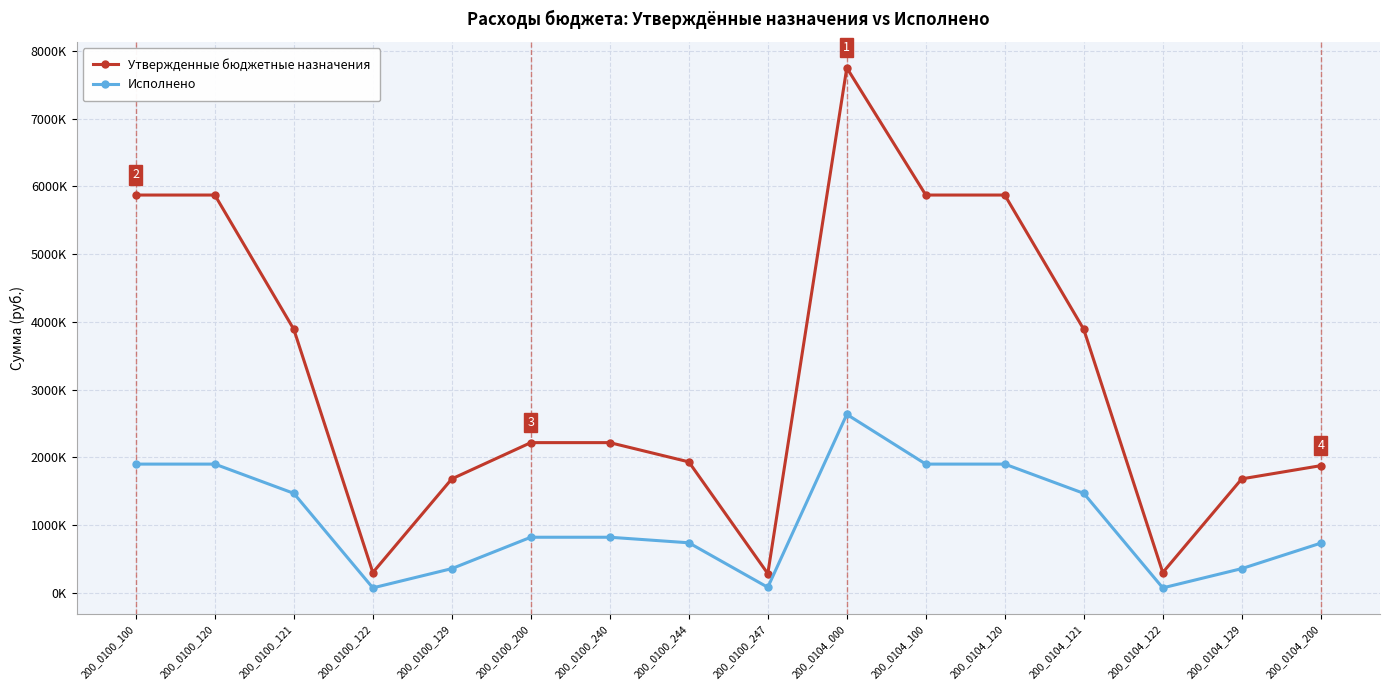

What is the sum of the Исполнено values at 200_0100_129 and 200_0104_100?

2259208.7